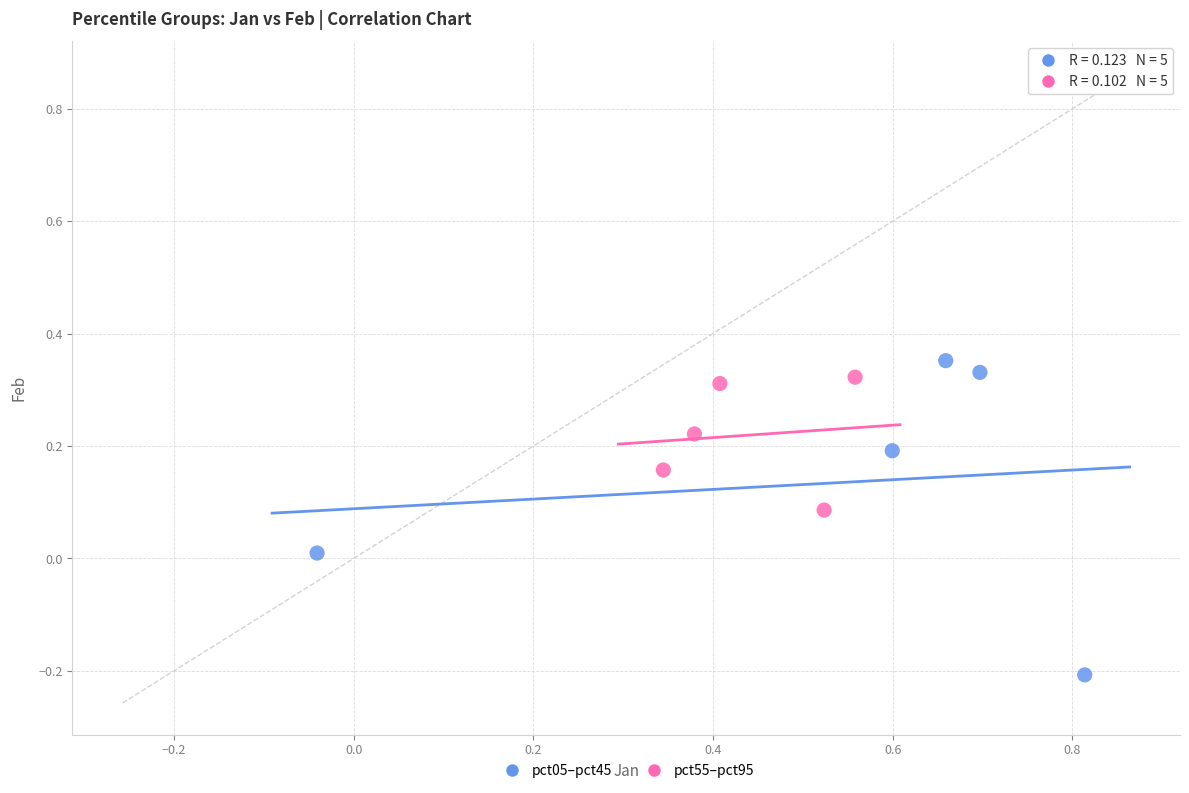

What are all the series names shown in the legend?

pct05–pct45, pct55–pct95